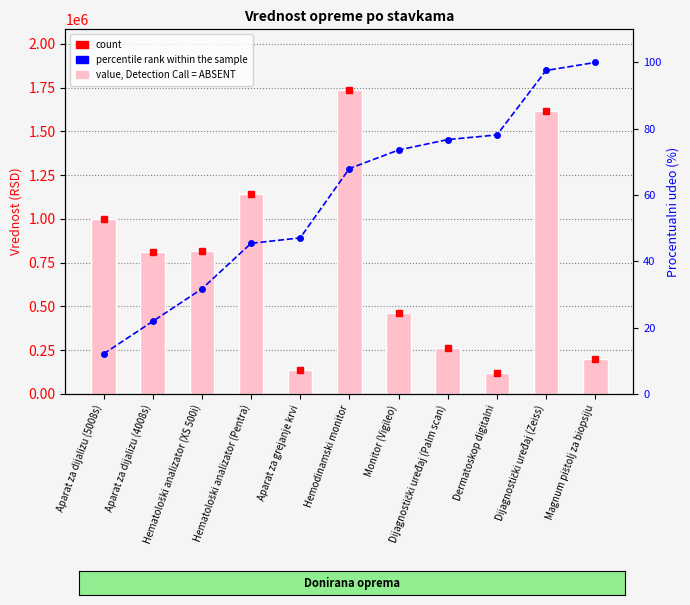

Between Hemodinamski monitor and Dijagnostički uređaj (Palm scan), which is larger?

Hemodinamski monitor